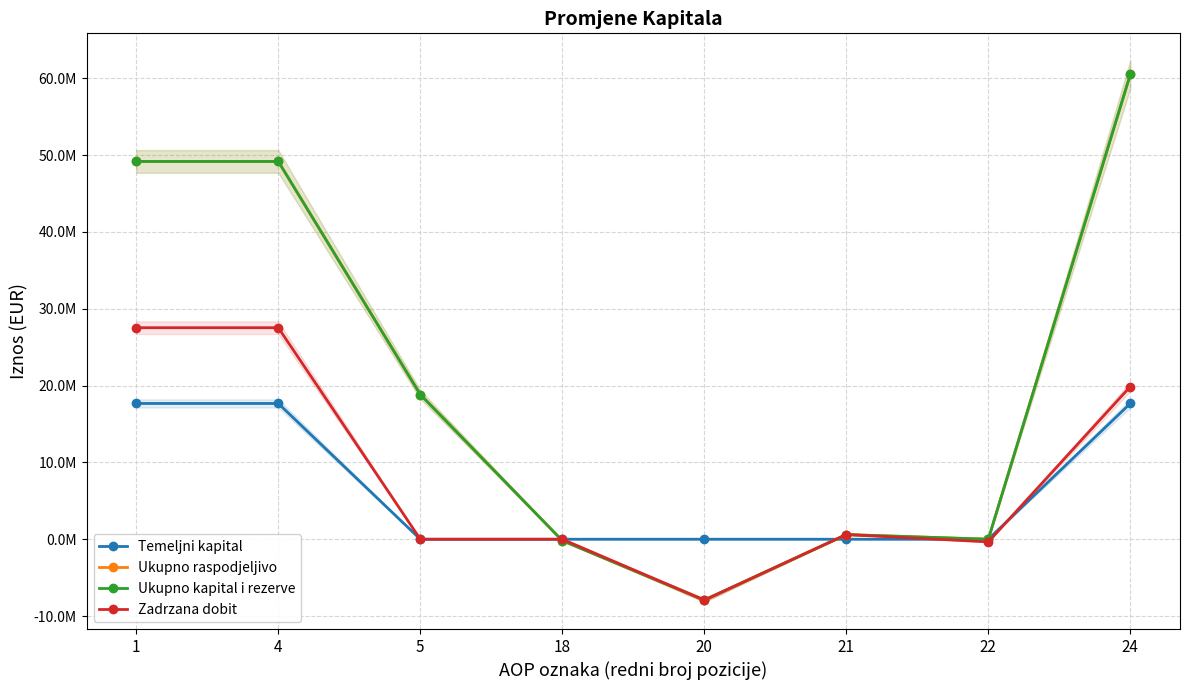

What is the value of the Ukupno kapital i rezerve point at the 6th from the left?

607094.0